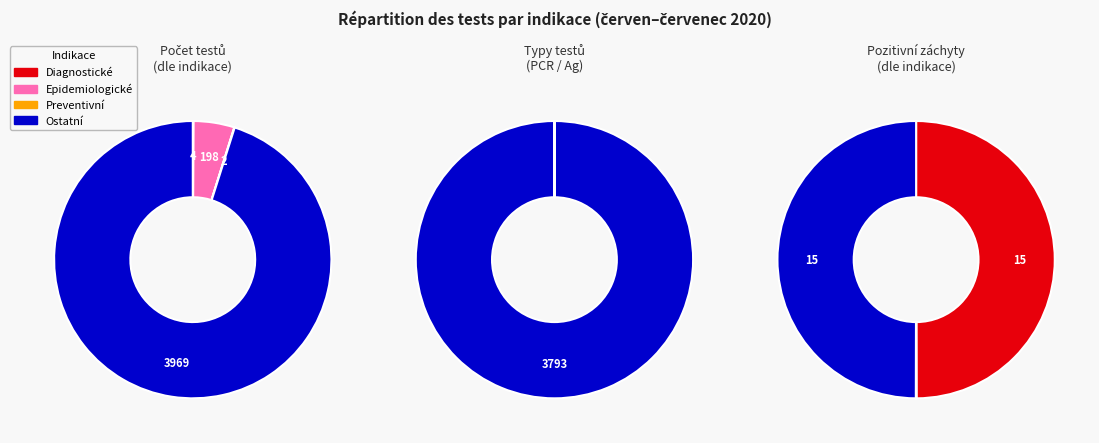

What is the smallest slice in the pie chart?

Diagnostické indikace